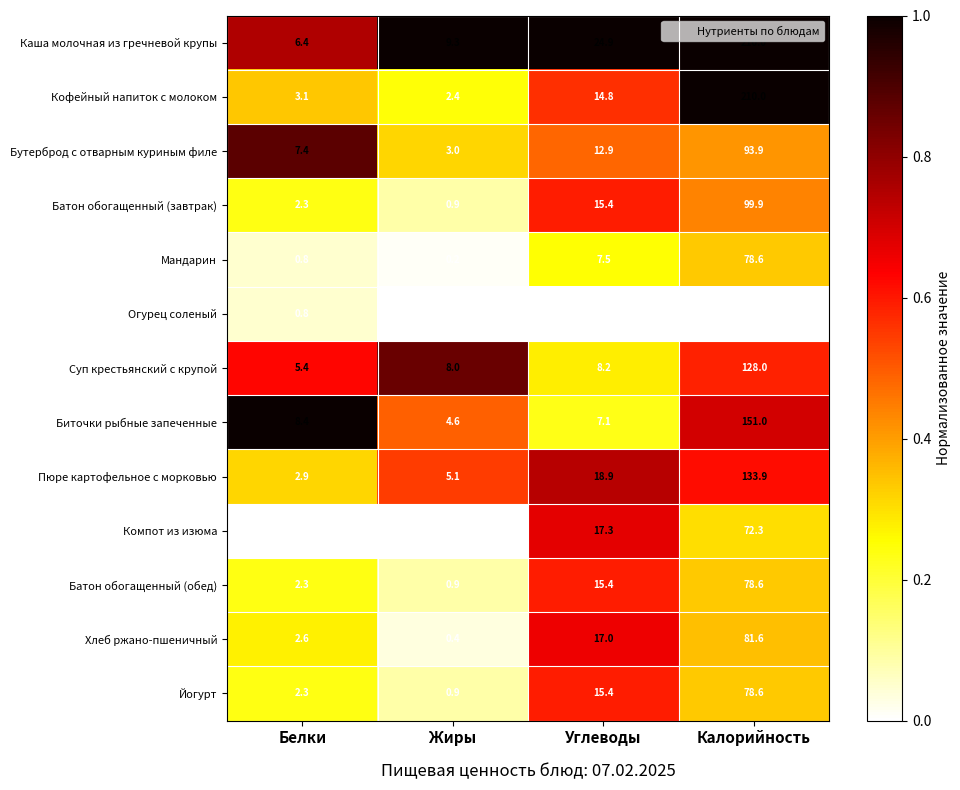

Where is Йогурт nearest to the value 39?

Углеводы